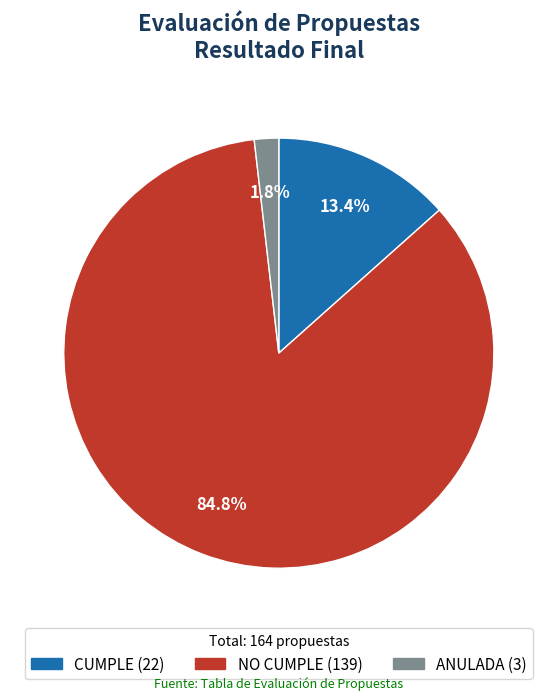

To the nearest percent, what is the difference between the ANULADA and NO CUMPLE slice percentages?

83%